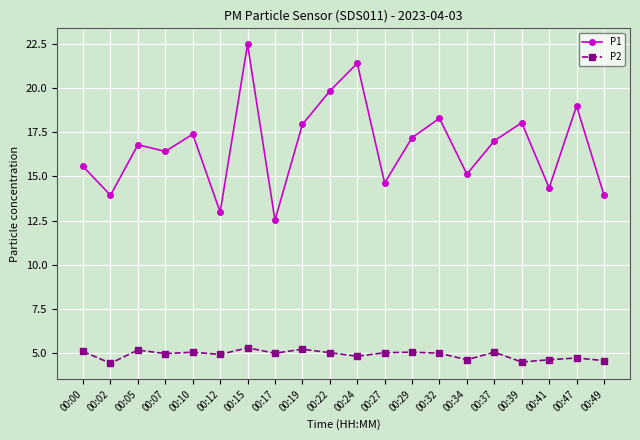

Rank the series by their average value, from highest to lowest.

P1, P2